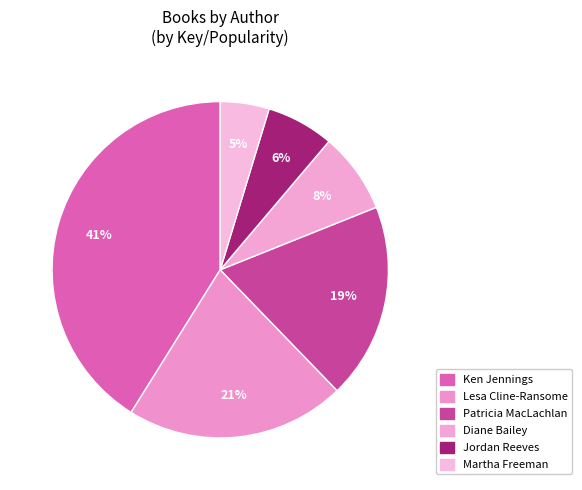

Count the number of slices in the pie.

6